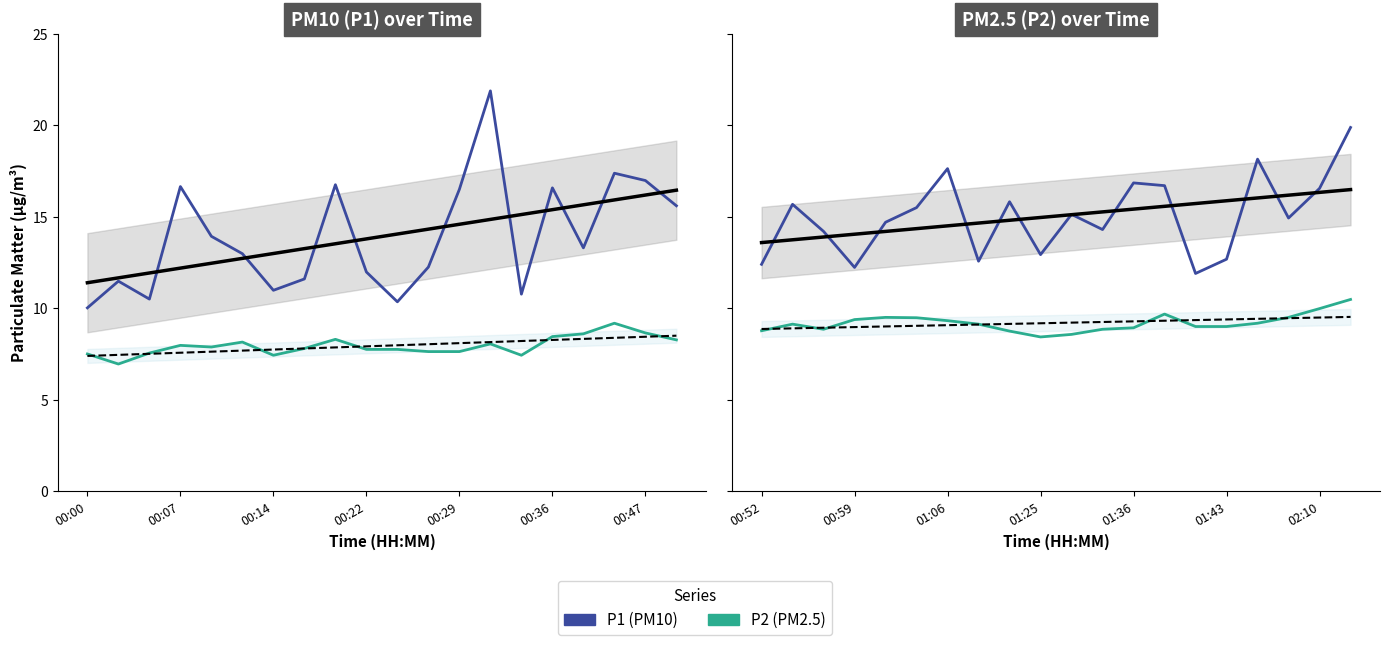

What is the average value of the P2 series?

9.2